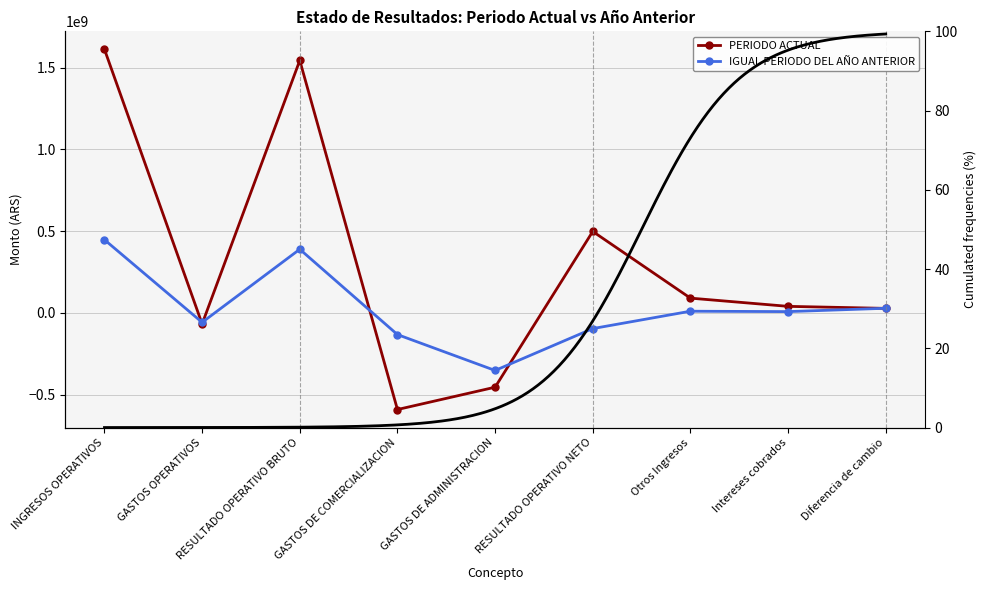

Count the number of data series in this chart.

2